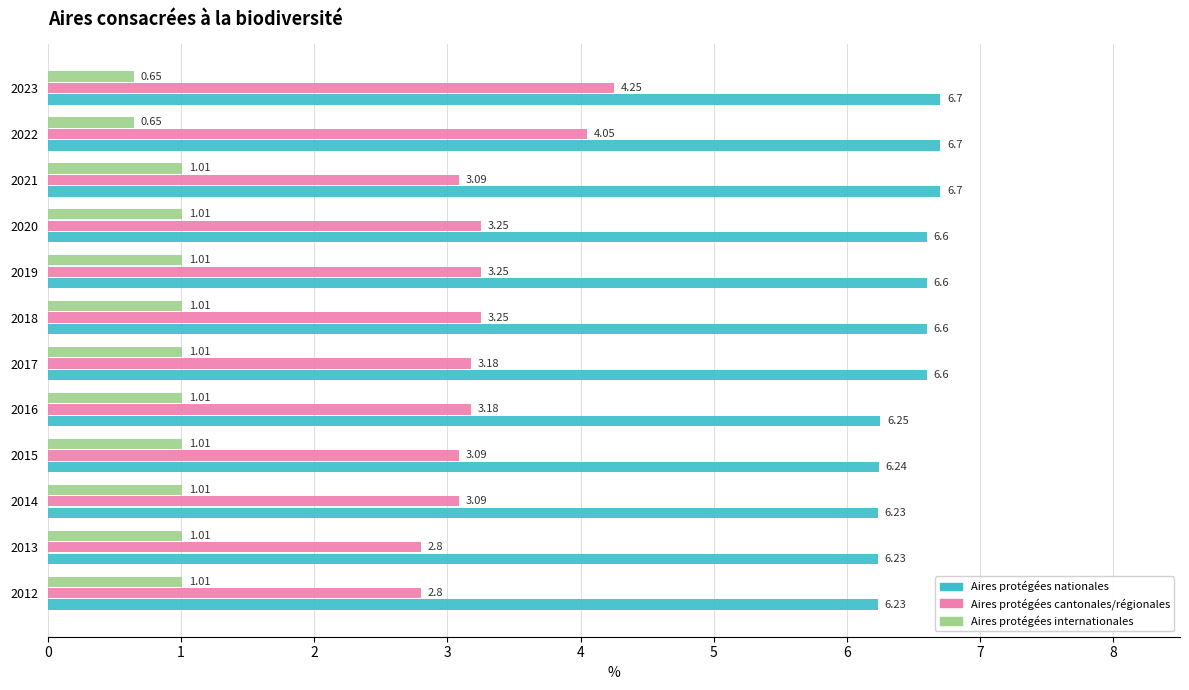

Is the value of Aires protégées cantonales/régionales at 2019 greater than the value of Aires protégées internationales at 2023?

Yes